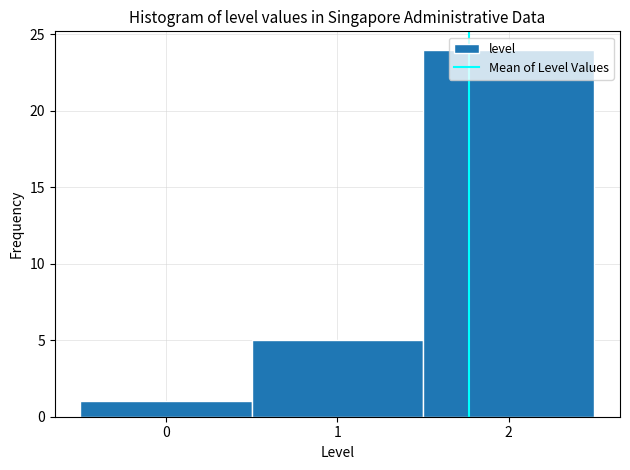

Reading left to right, transcribe this chart: for each bar, give the range it covers on the x-axis and its height. The values are not printed on the chart, so give them approximately, as read against the axis.

-0.5 to 0.5: 1
0.5 to 1.5: 5
1.5 to 2.5: 24